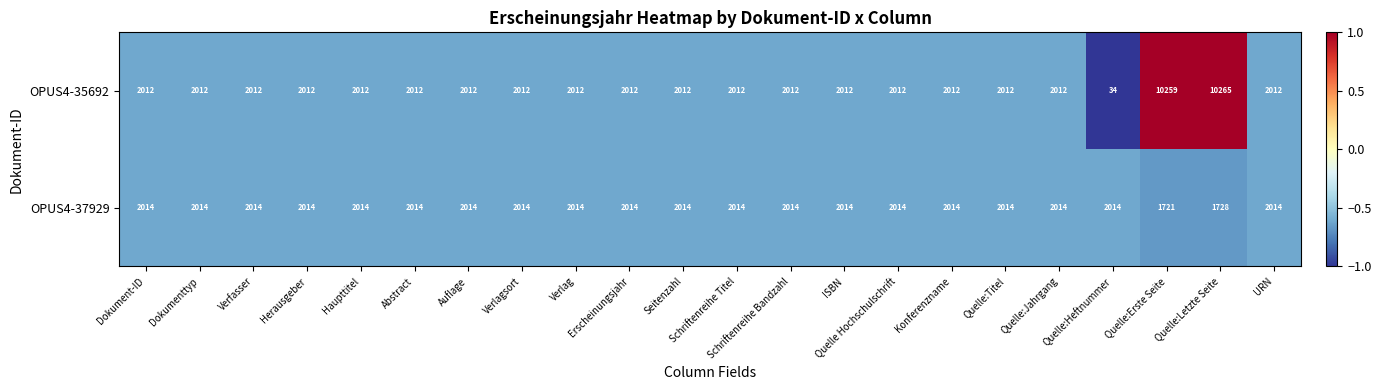

What is the average value of the OPUS4-37929 series?

1988